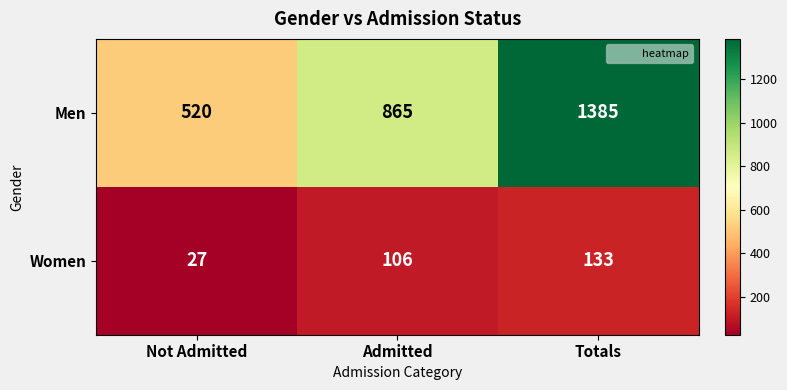

What is the difference between the highest and lowest values at Not Admitted?

493